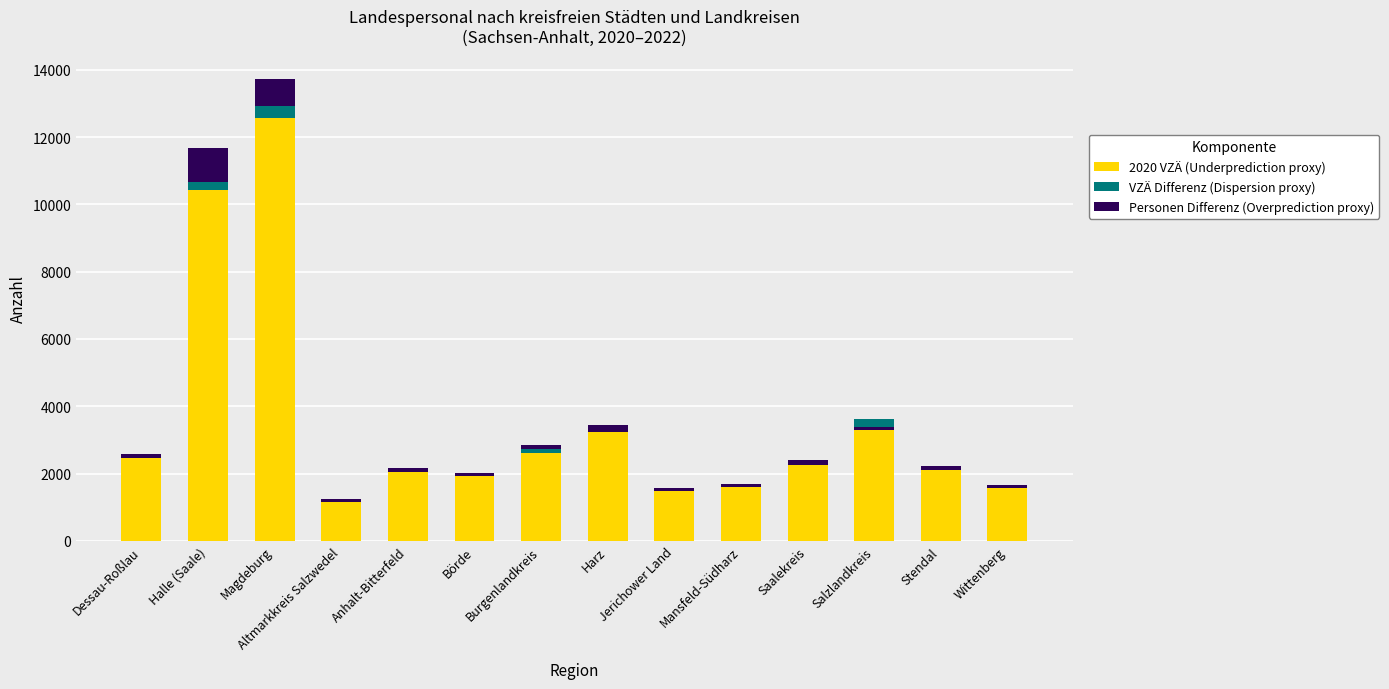

Where is VZÄ Differenz (Dispersion proxy) nearest to the value -2?

Altmarkkreis Salzwedel